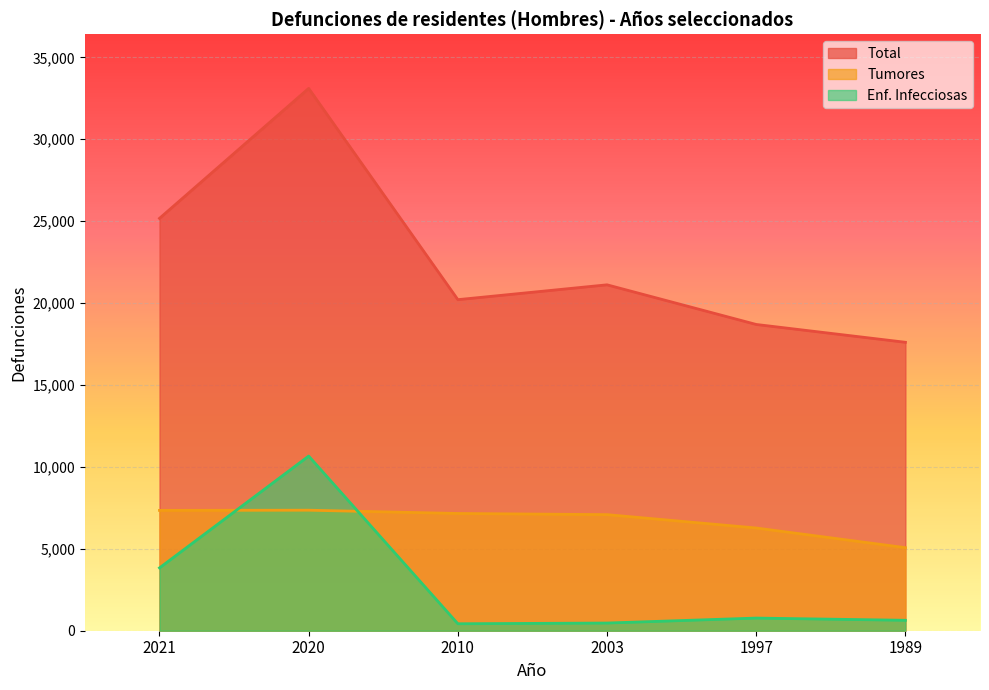

How many interior local valleys does the Total series have?

1